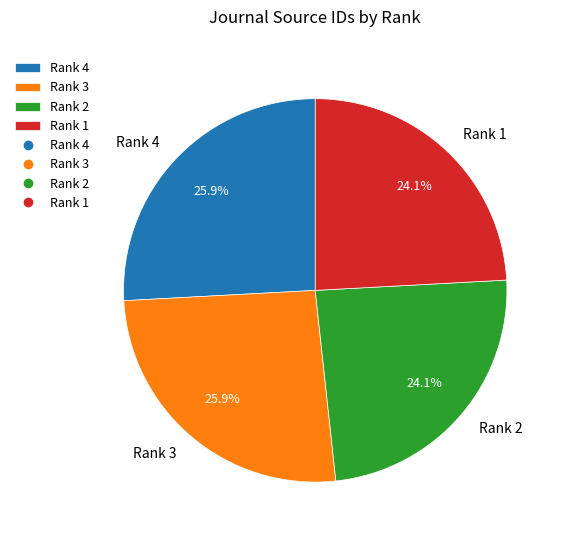

Approximately how many times larger is the value at Rank 3 compared to Rank 1?

1.1